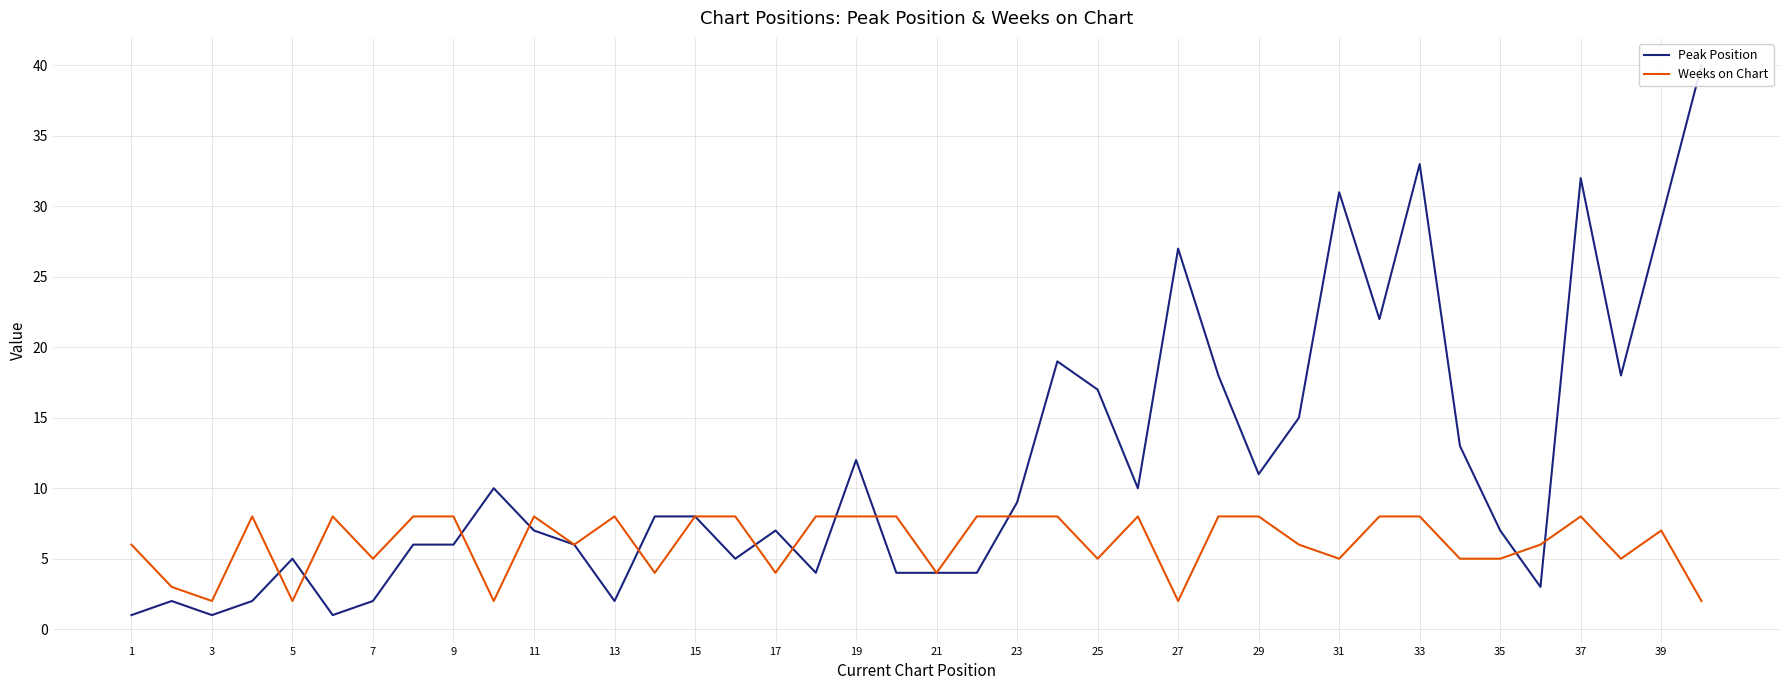

How many interior local peaks does the Peak Position series have?

10